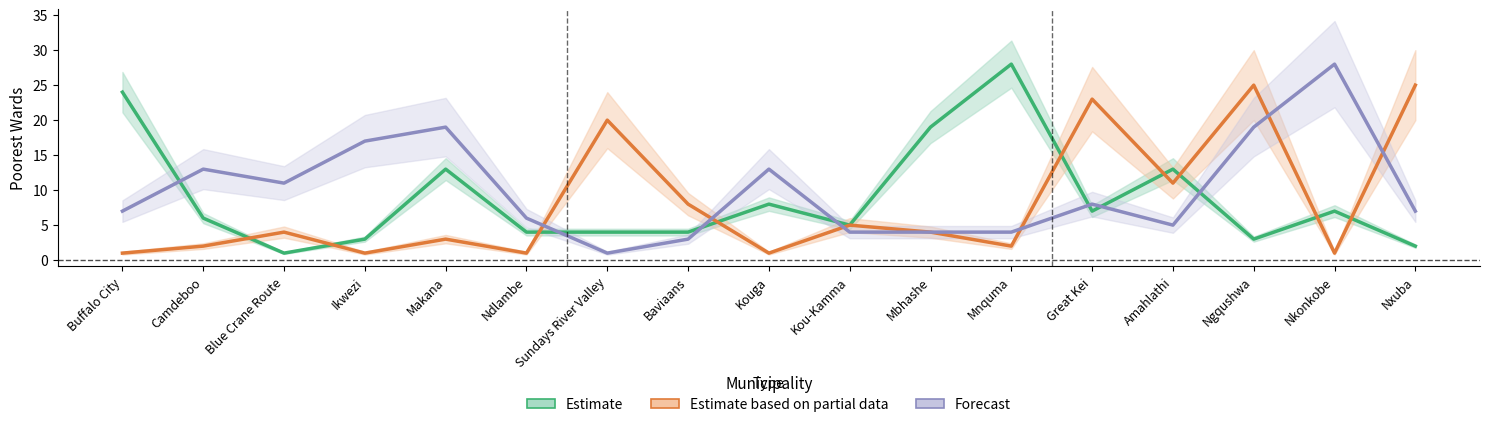

True or false: Estimate has a value of 19 at Mbhashe.

True